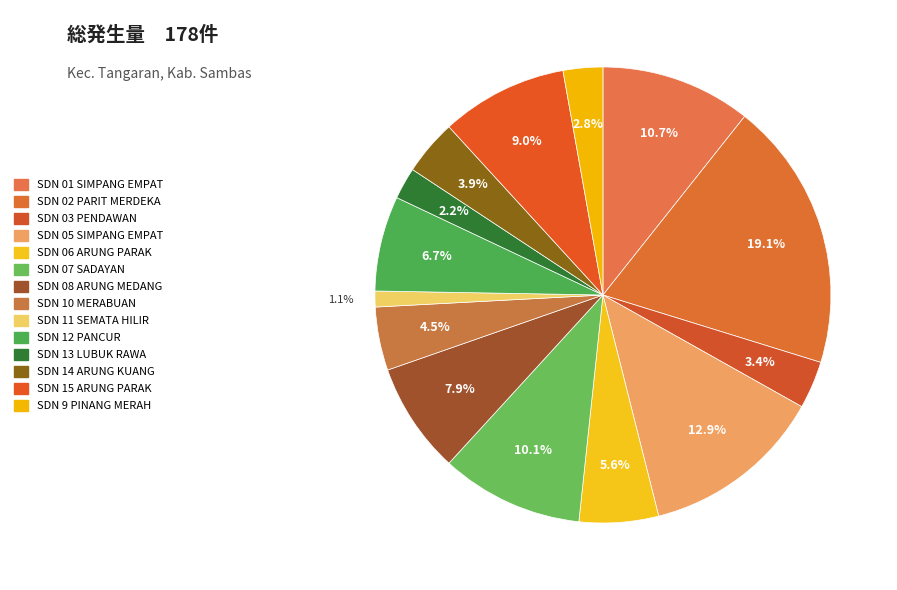

How many slices are in this pie chart?

14